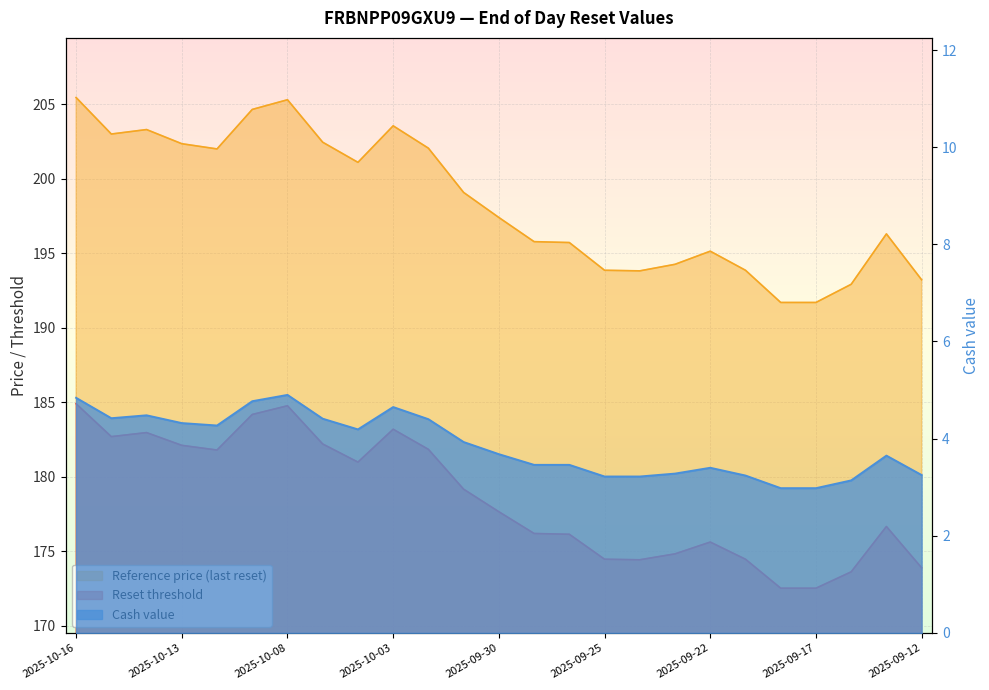

Reading left to right, what are all the values shown in this chart?

Reset threshold: 184.9	182.7	183.0	182.1	181.8	184.2	184.8	182.2	181.0	183.2	181.8	179.2	177.7	176.2	176.1	174.5	174.4	174.8	175.6	174.5	172.5	172.5	173.6	176.7	173.9
Reference price (last reset): 205.4	203.0	203.3	202.3	202.0	204.7	205.3	202.4	201.1	203.6	202.1	199.1	197.4	195.8	195.7	193.9	193.8	194.3	195.1	193.9	191.7	191.7	192.9	196.3	193.2
Cash value: 4.8	4.4	4.5	4.3	4.3	4.8	4.9	4.4	4.2	4.7	4.4	3.9	3.7	3.5	3.5	3.2	3.2	3.3	3.4	3.2	3.0	3.0	3.1	3.6	3.2